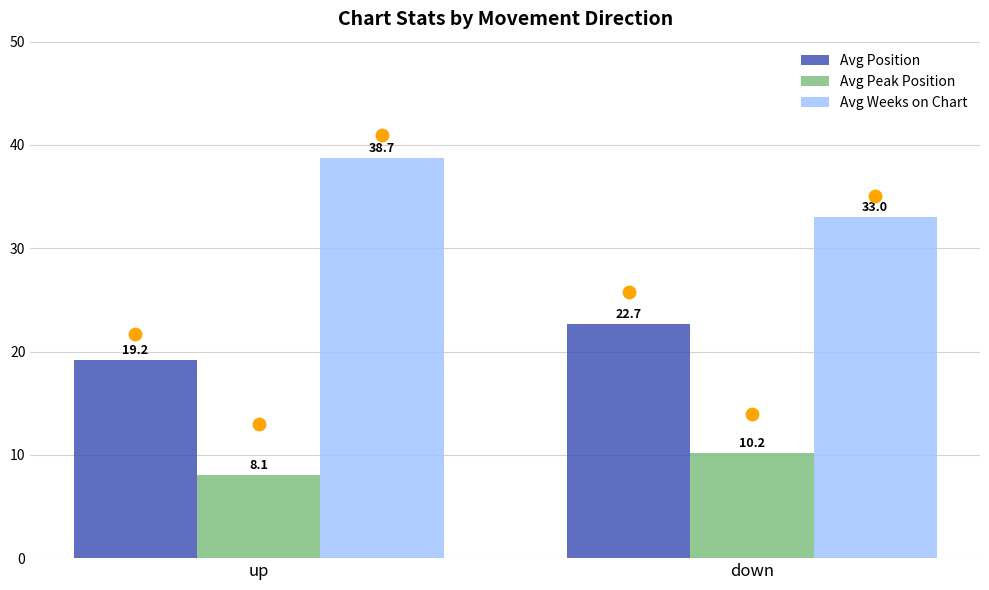

What is the total value across all series at down?

65.9